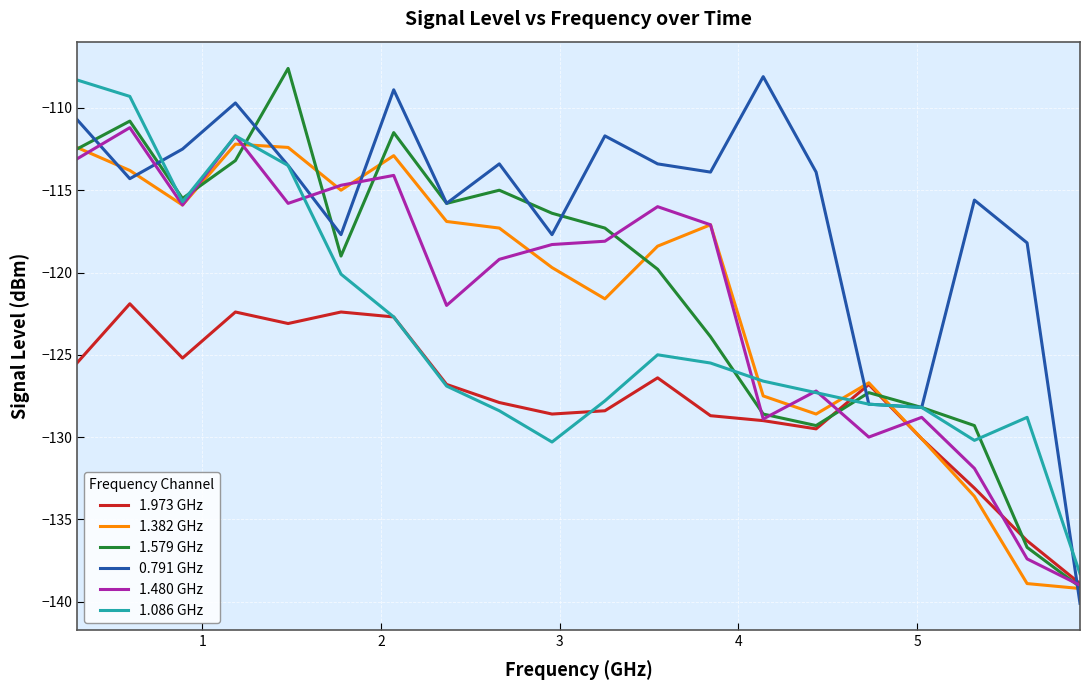

Which series has the largest total across all categories?

0.791 GHz